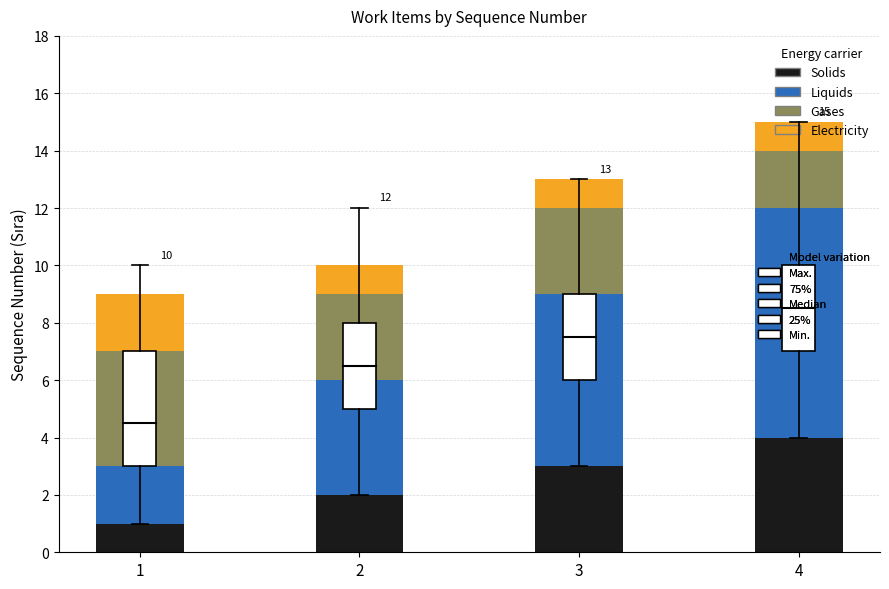

At which category is the sum across all series the highest?

4